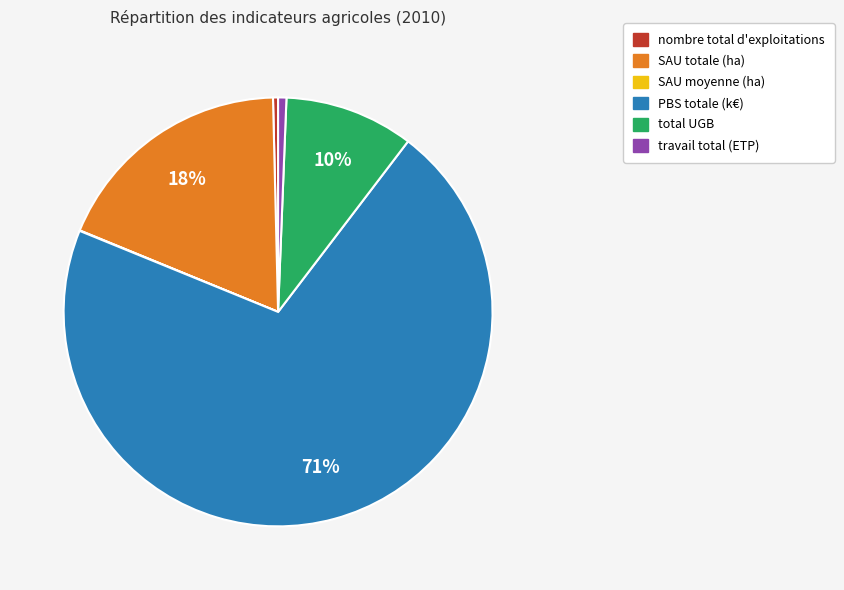

To the nearest percent, what portion does travail total (ETP) represent?

1%